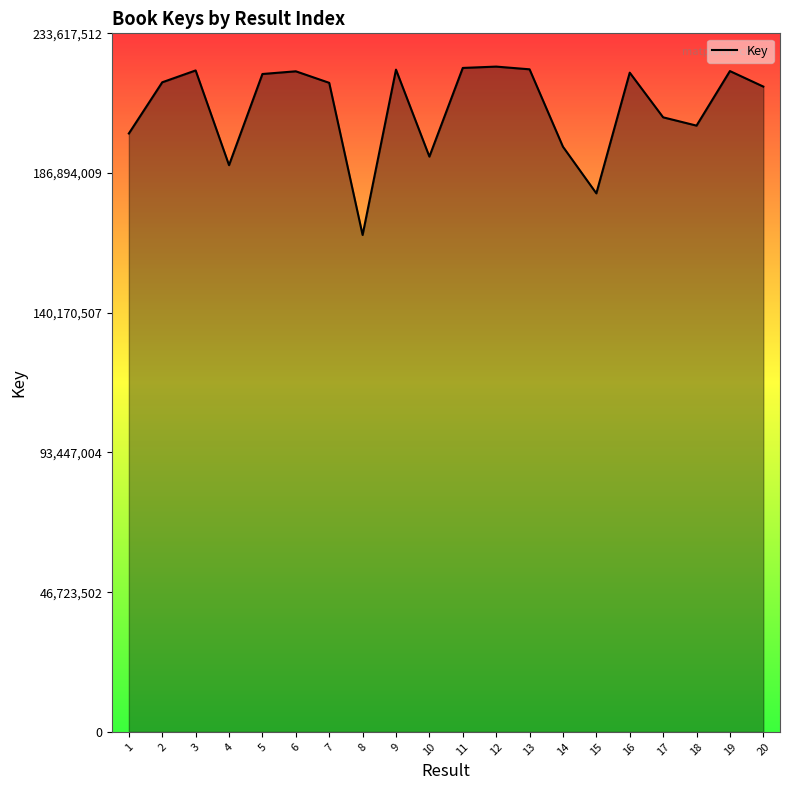

How many lines are shown in the chart?

1